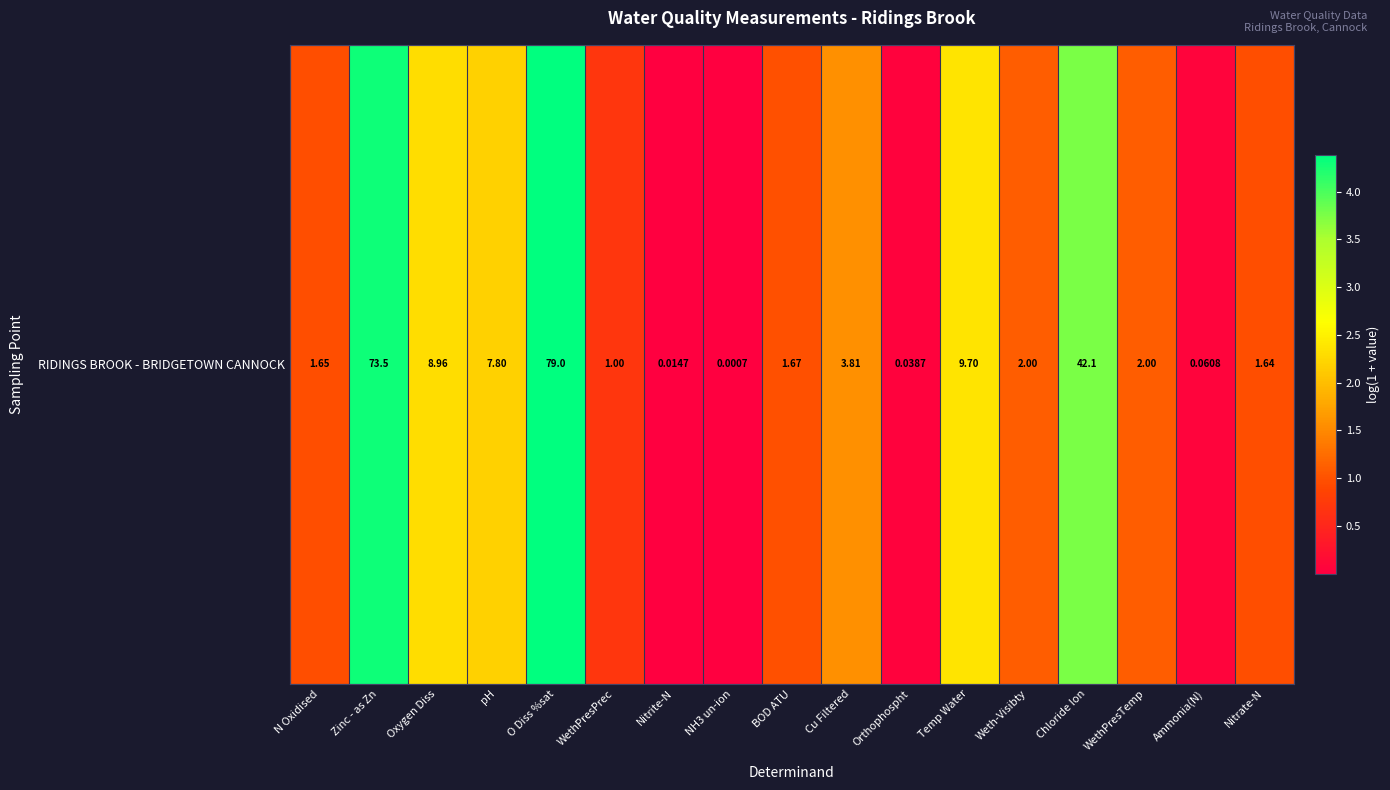

True or false: the data shows 0.0 at Nitrite-N.

True